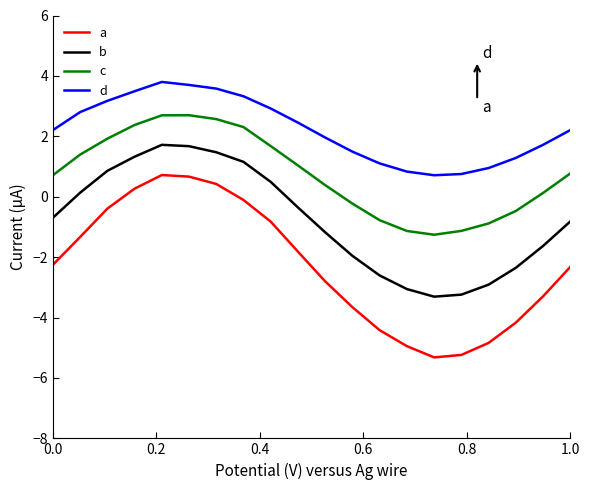

What is the smallest value displayed?

-5.3